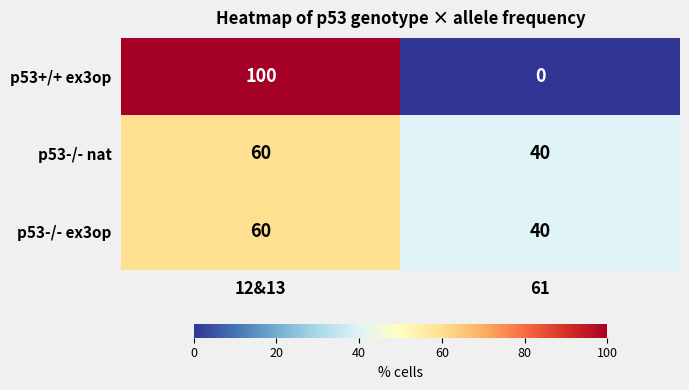

At which category is the sum across all series the highest?

12&13